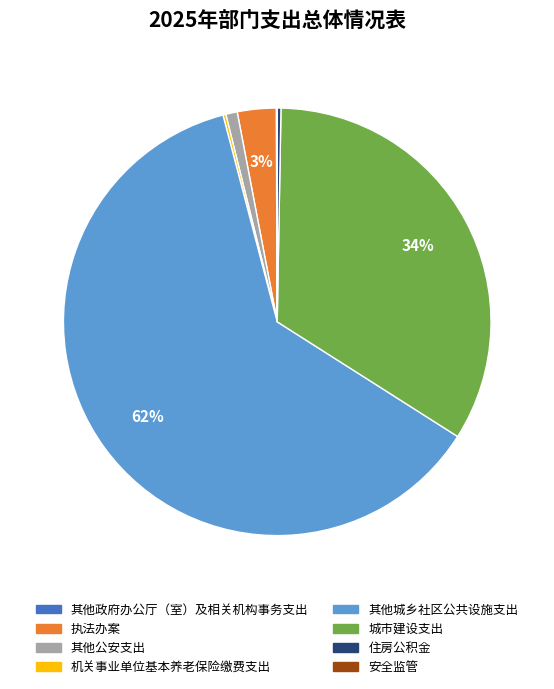

Is it true that 住房公积金 is 12% of the pie?

False